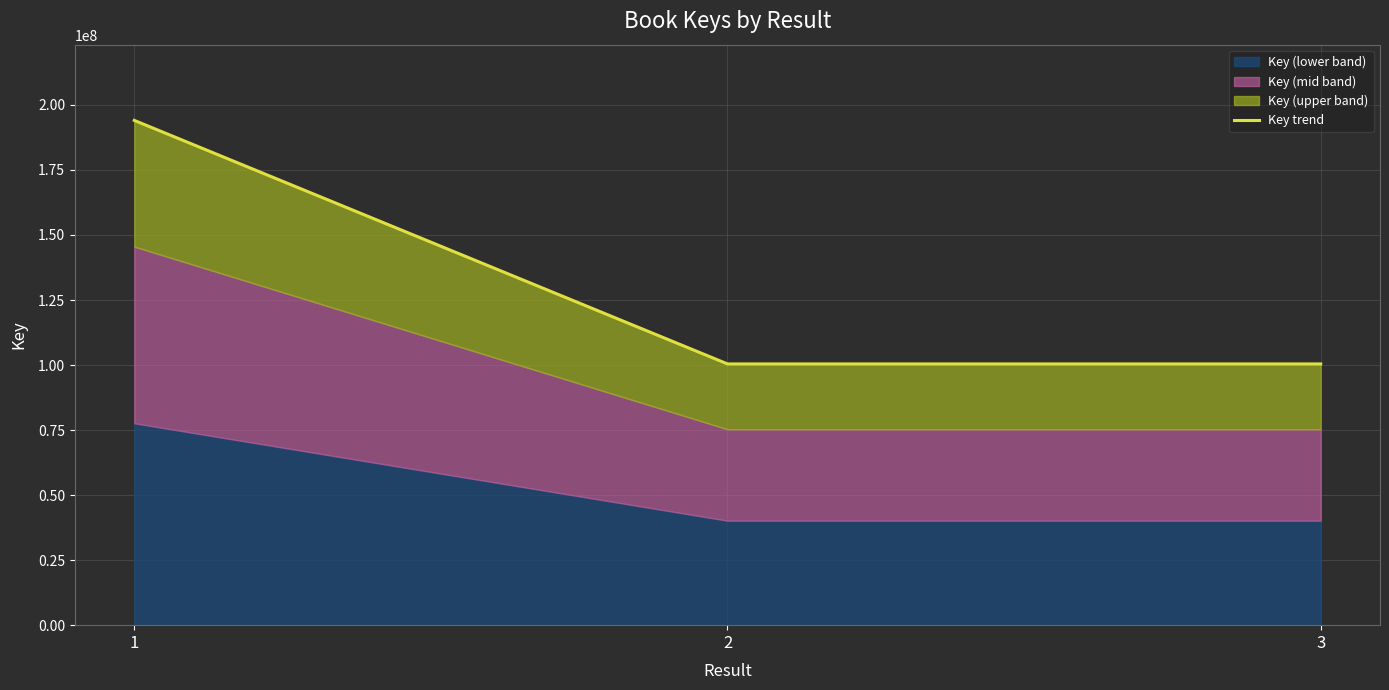

What is the greatest value displayed?

194048372